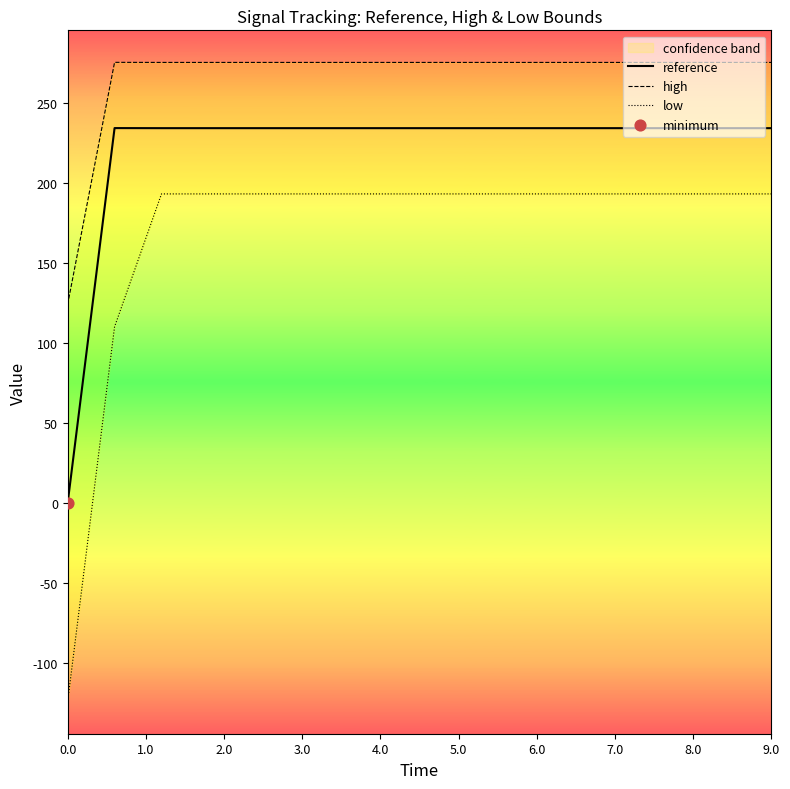

Which series has the largest Y range (max minus min)?

low